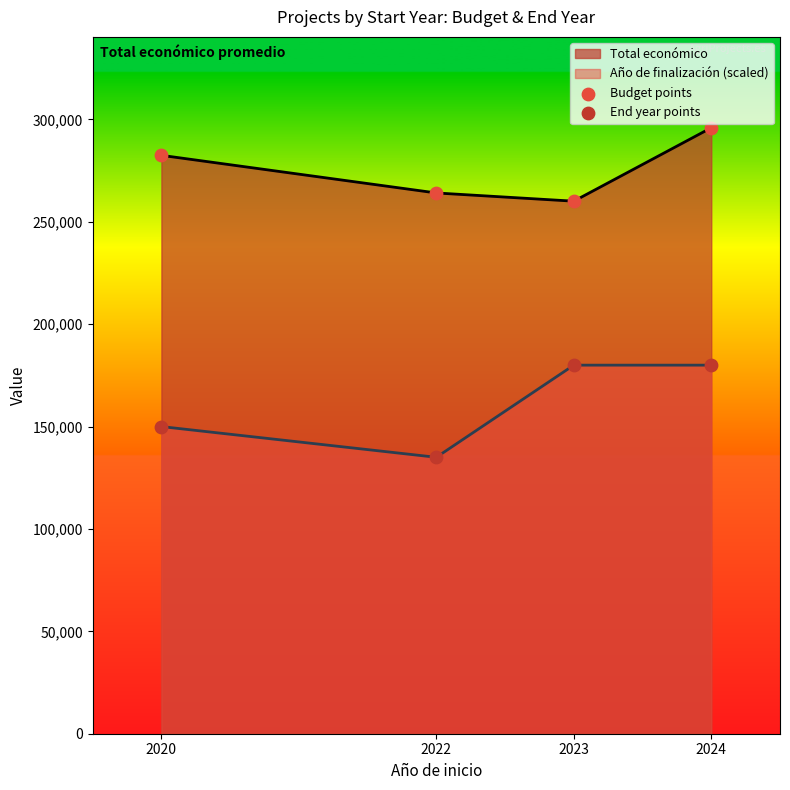

What is the difference between the Total económico values at 2023 and 2020?

22393.6